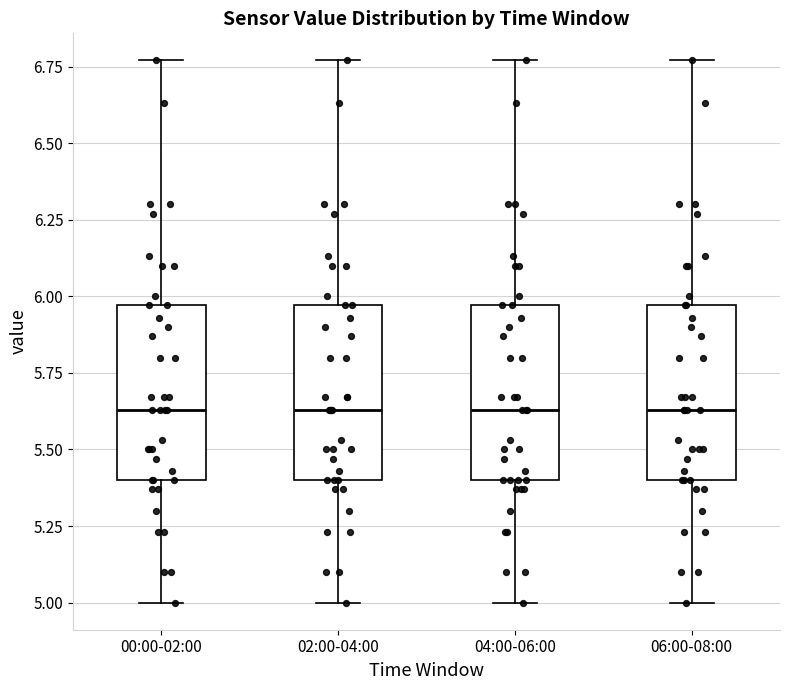

Where is the lower edge of the box for 00:00-02:00 on the y-axis? The values are not printed on the chart, so give them approximately, as read against the axis.

5.40